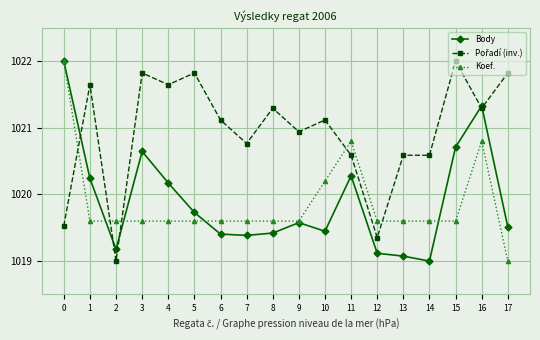

At which category does Body reach its first local valley?

2